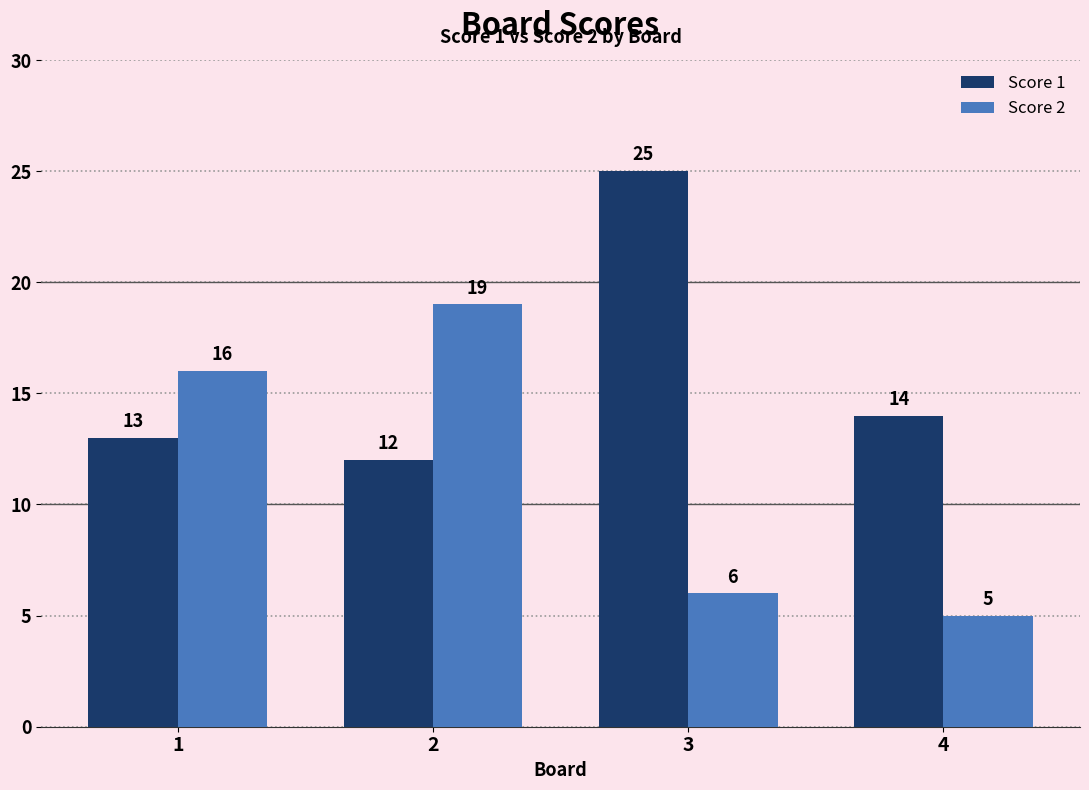

What is the sum of all Score 2 values?

46